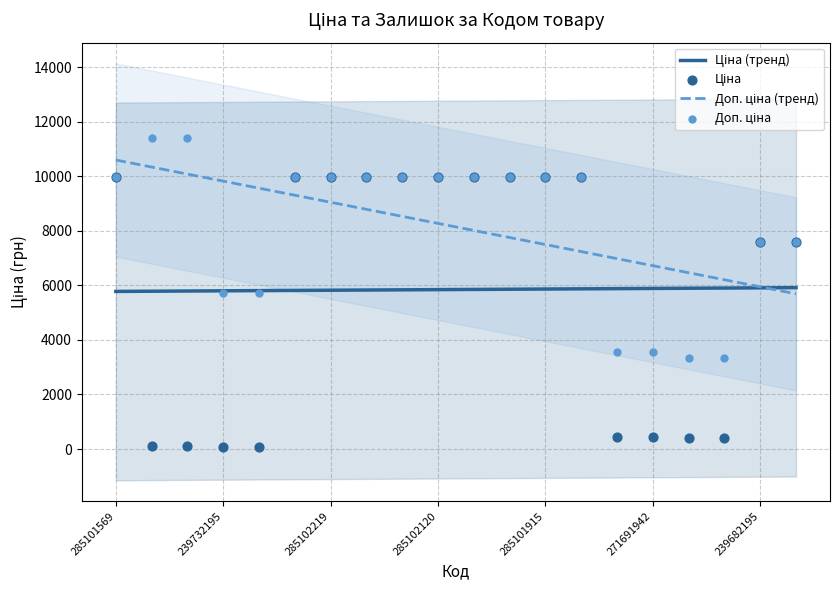

Which series has the largest total across all categories?

Доп. ціна (тренд)